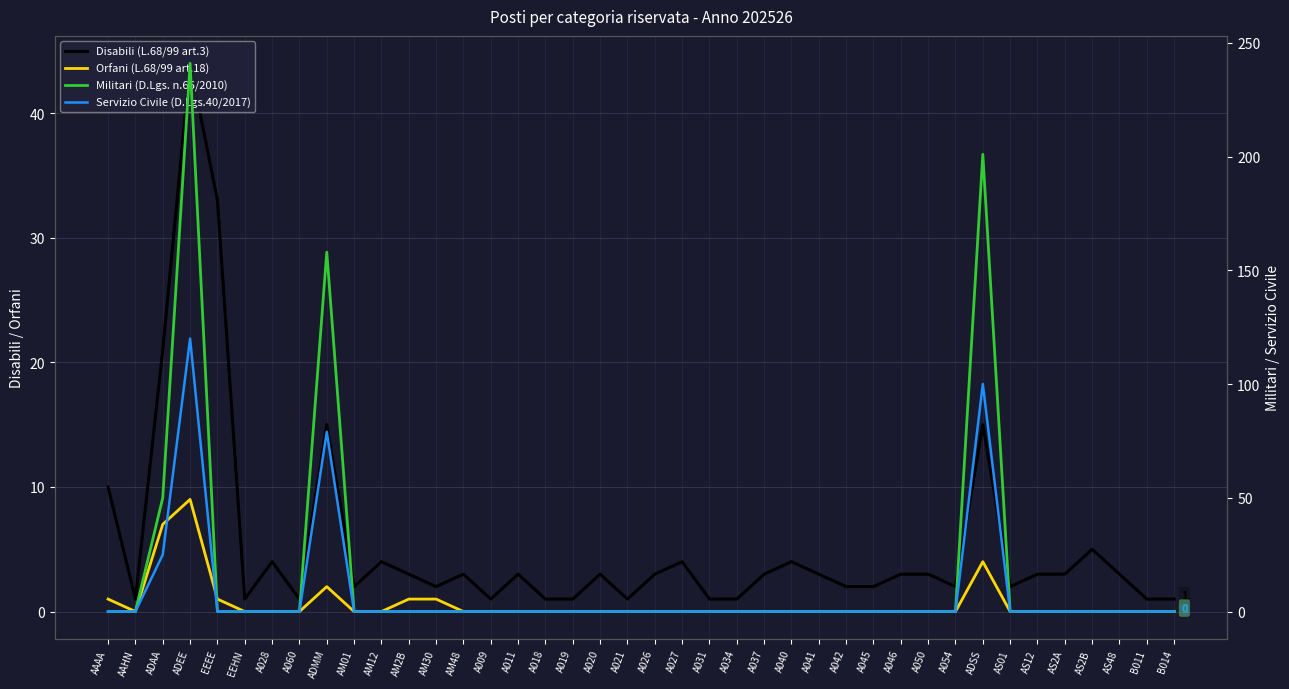

After their last crossing, which series has the higher values: Disabili (L.68/99 art.3) or Militari (D.Lgs. n.66/2010)?

Disabili (L.68/99 art.3)